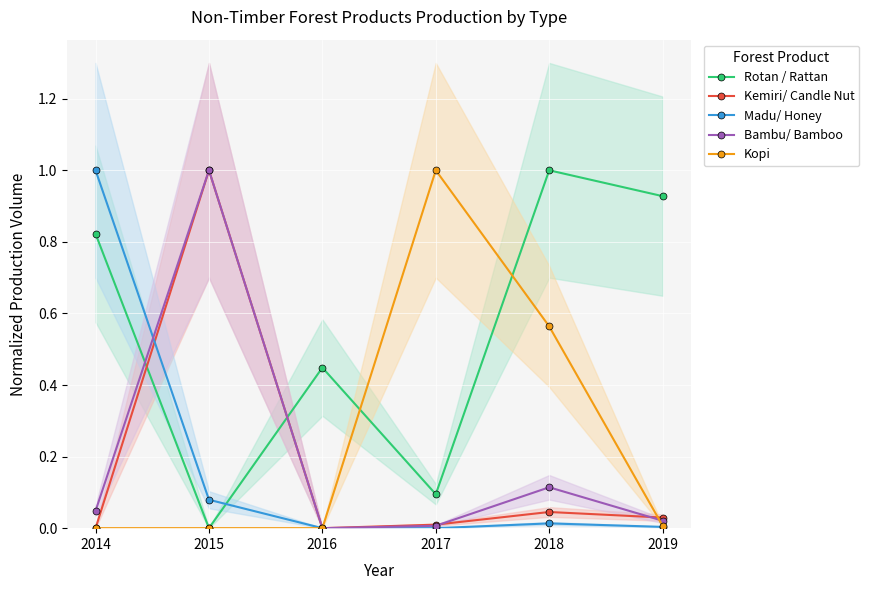

The value of Bambu/ Bamboo at 2015 is 1.0. True or false?

True